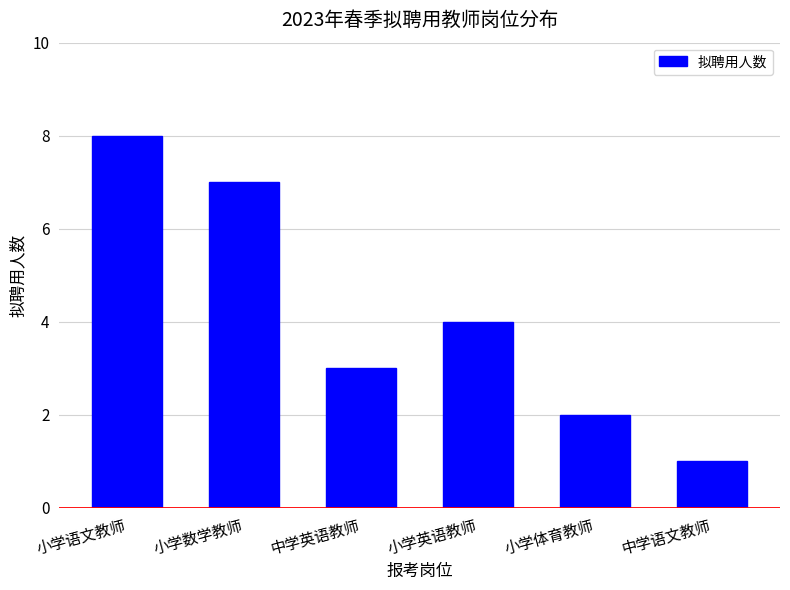

What is the difference between the maximum and minimum values?

7